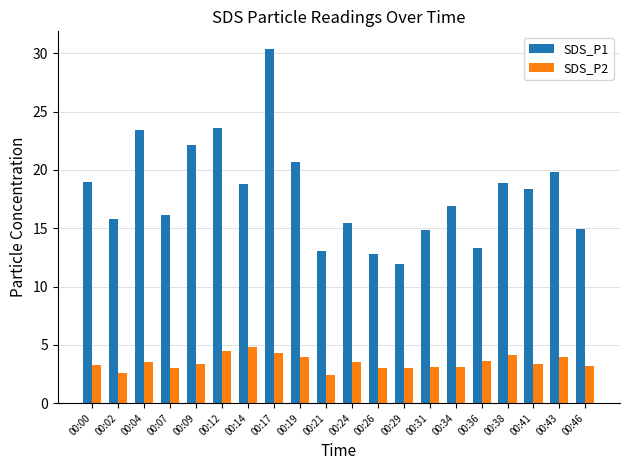

What is the difference between the maximum and second lowest values in the SDS_P2 series?

2.2